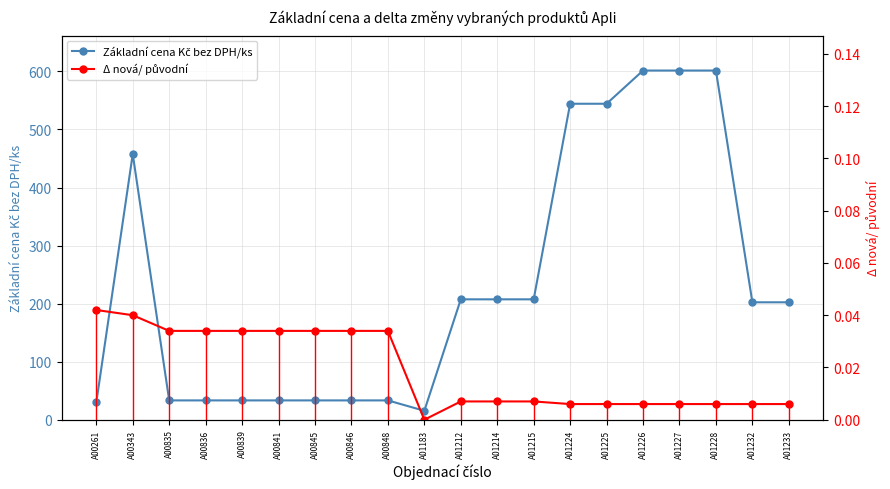

At which label does Základní cena Kč bez DPH/ks first exceed 202?

A00343